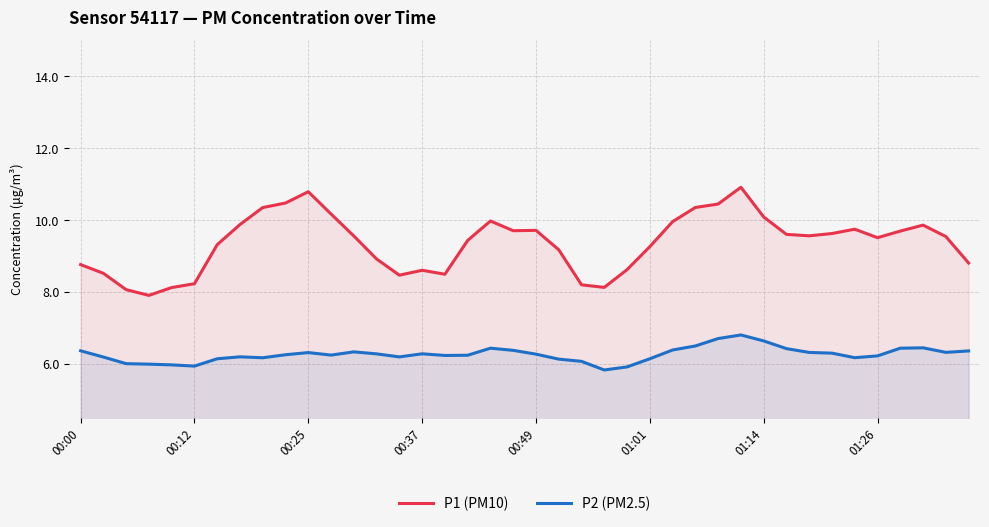

Which series has the widest spread of values?

P1 (PM10)